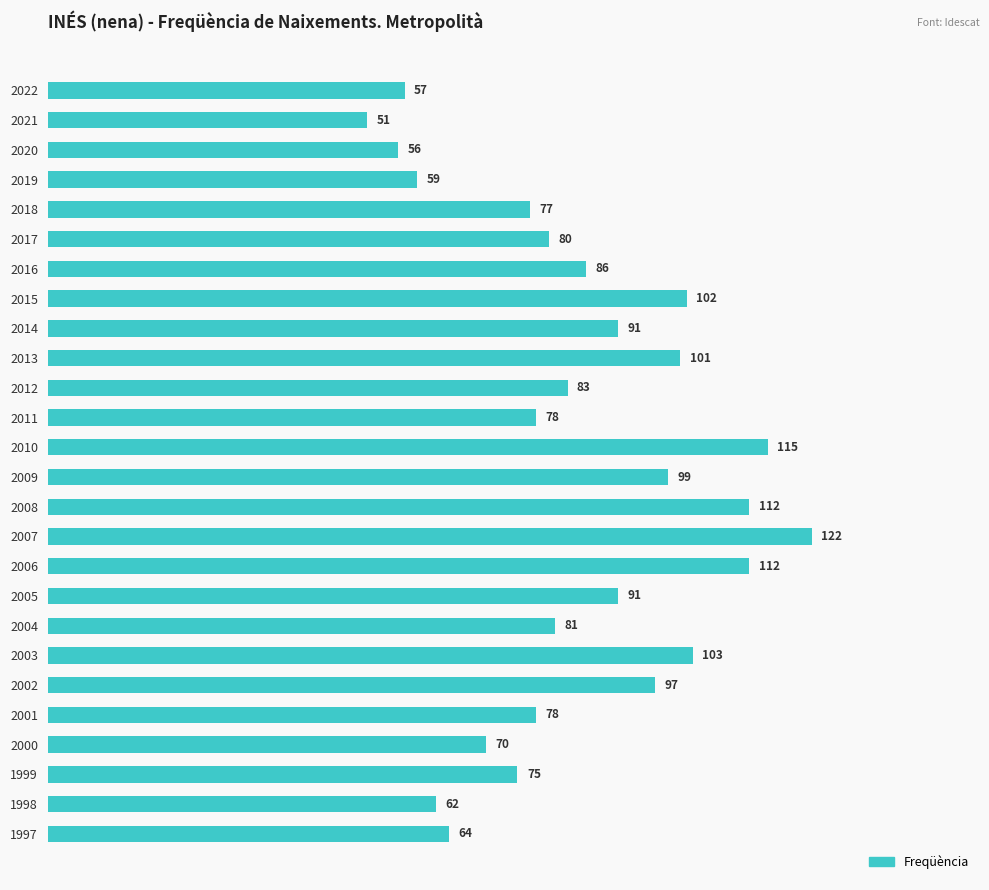

Does the chart contain any negative values?

No